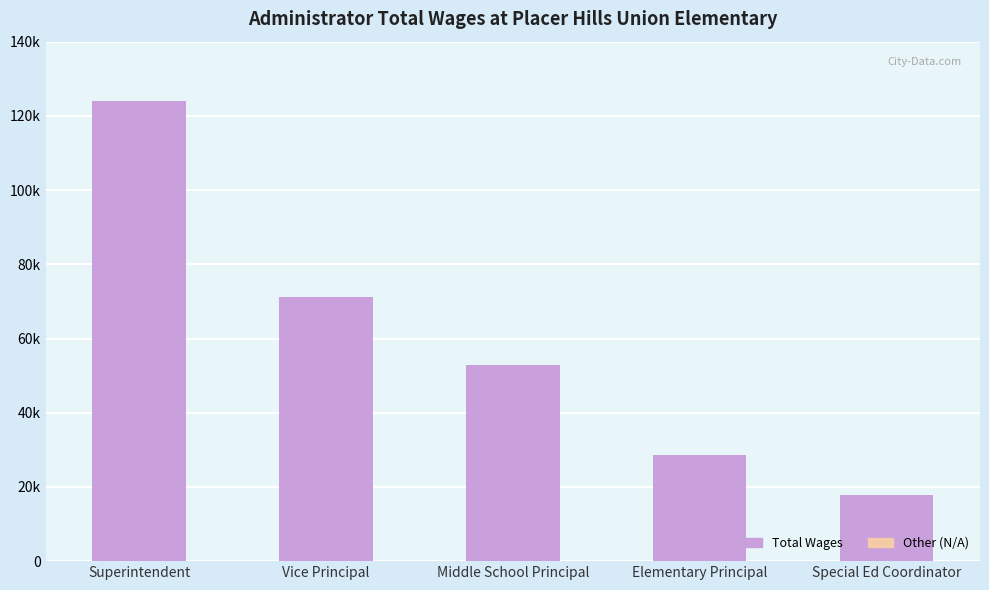

At which category does the chart reach its minimum across all series?

Special Ed Coordinator